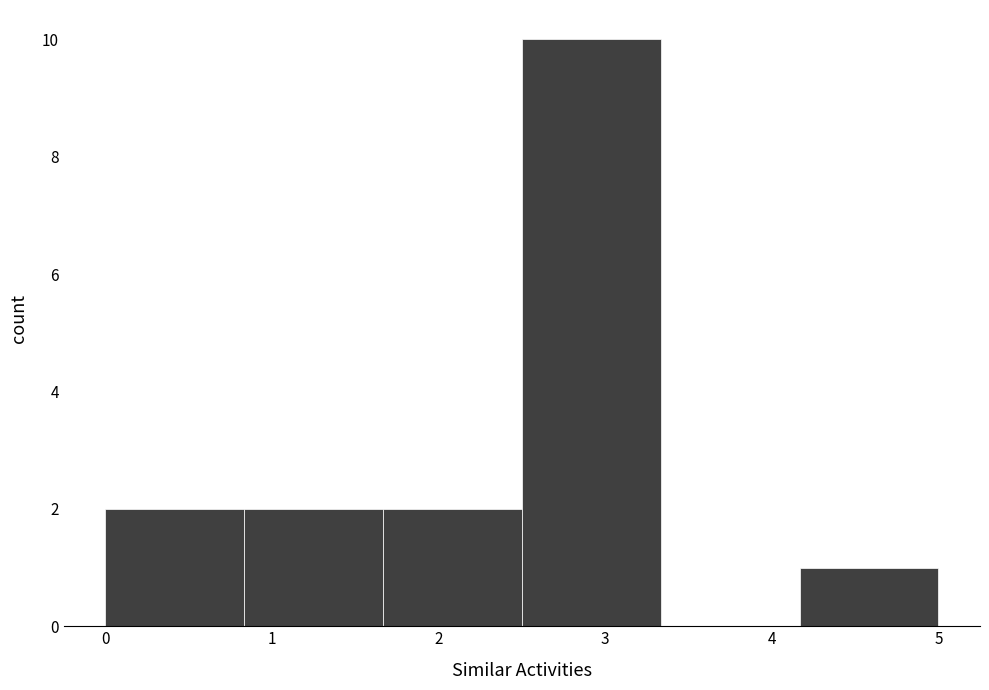

Which range on the x-axis has the tallest bar?

2.5 to 3.3